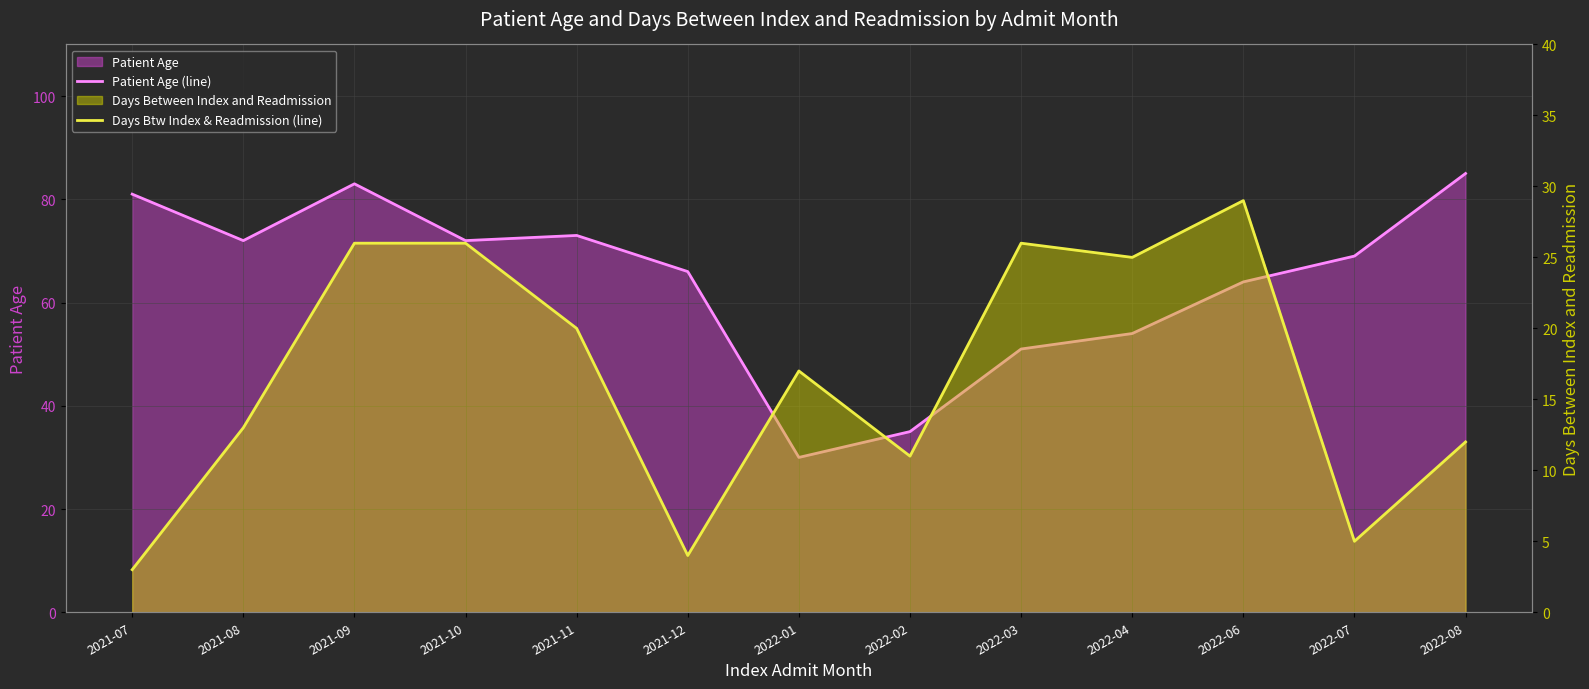

Which series has the widest spread of values?

Patient Age (line)